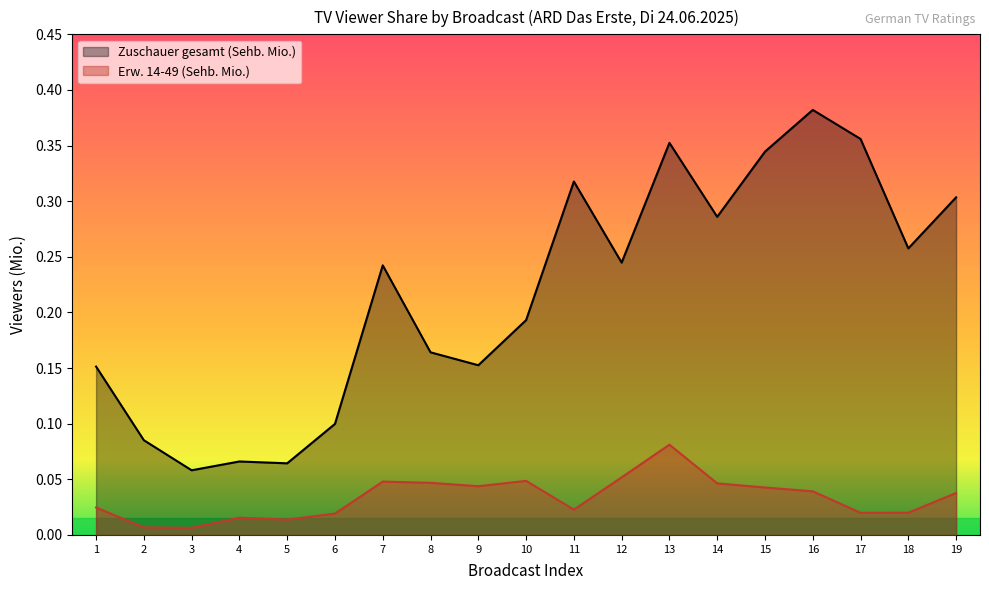

What is the value of the Zuschauer gesamt (Sehb. Mio.) point at the 3rd from the left?

0.1